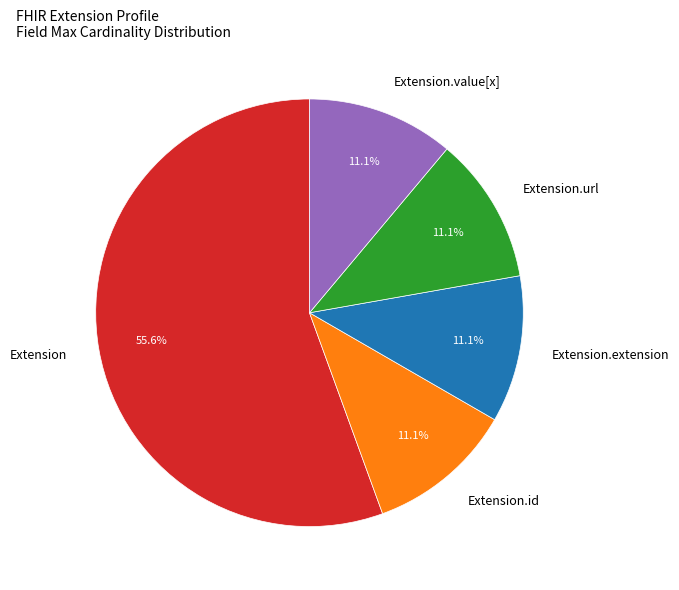

Do Extension.extension and Extension.value[x] together represent more than half of the pie?

No